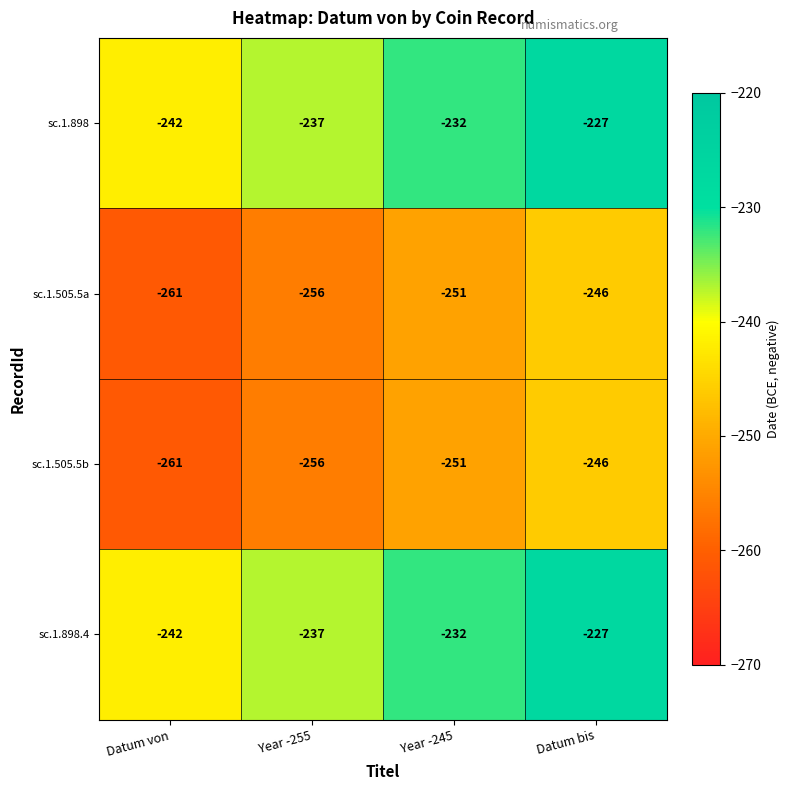

Where does the sc.1.505.5b series first go above -251?

Datum bis